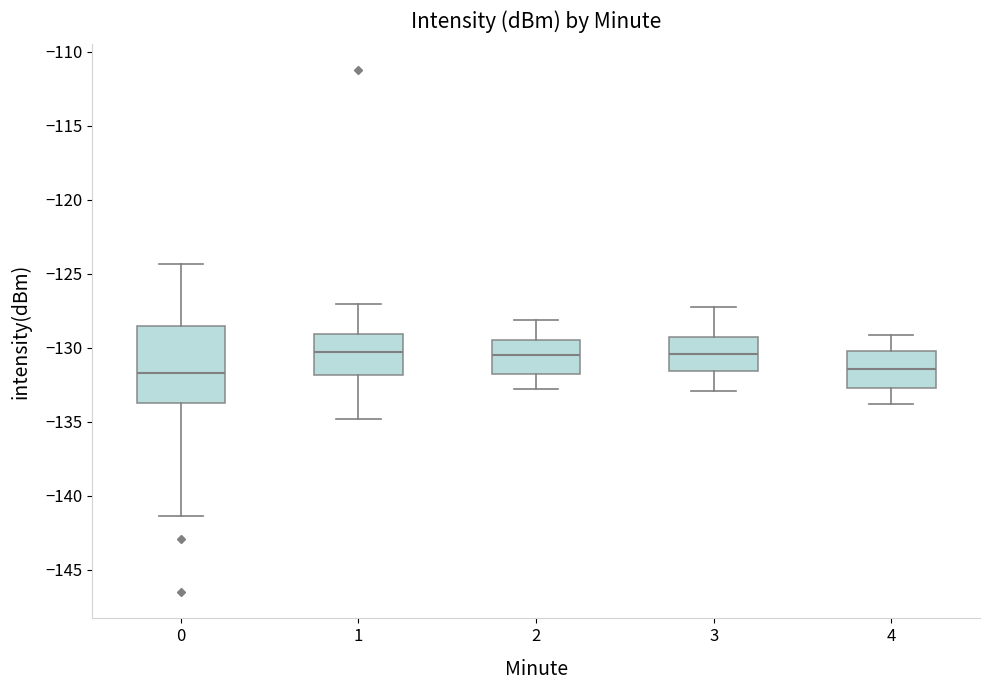

Where is the lower edge of the box at x = 2 on the y-axis? The values are not printed on the chart, so give them approximately, as read against the axis.

-132.0